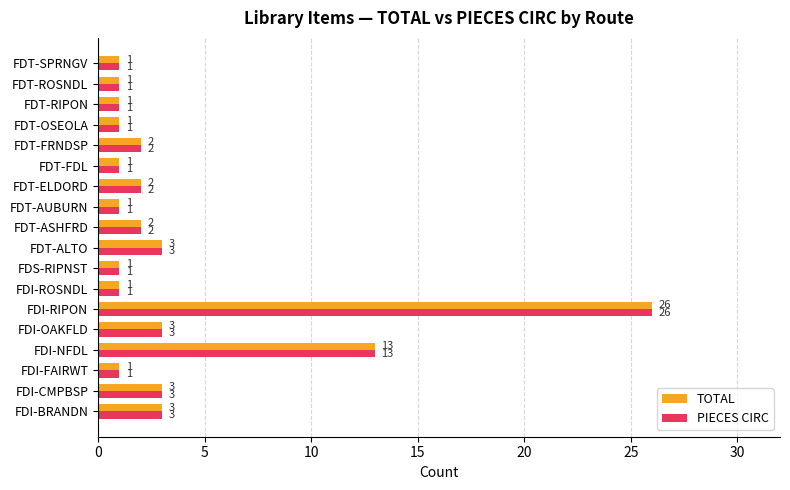

What is the sum of all PIECES CIRC values?

66